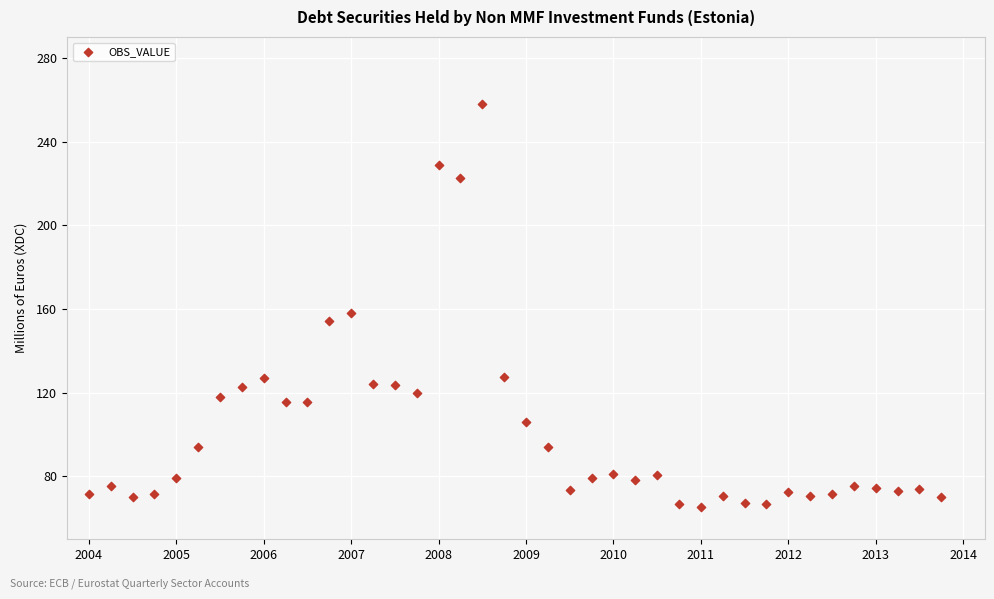

What is the range of X values (max minus min)?

9.8